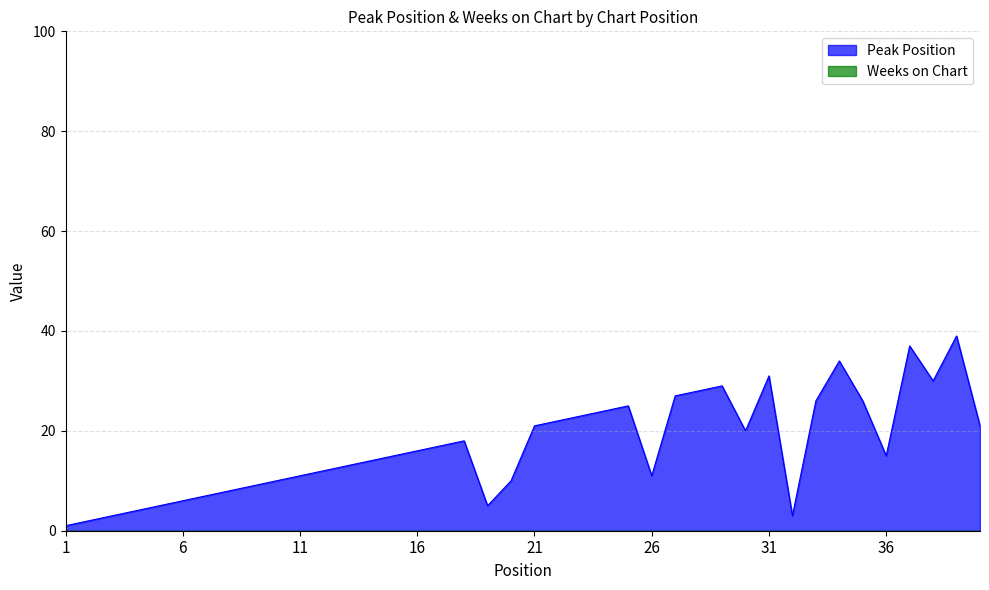

The chart shows a value of 8 at 22. True or false?

False